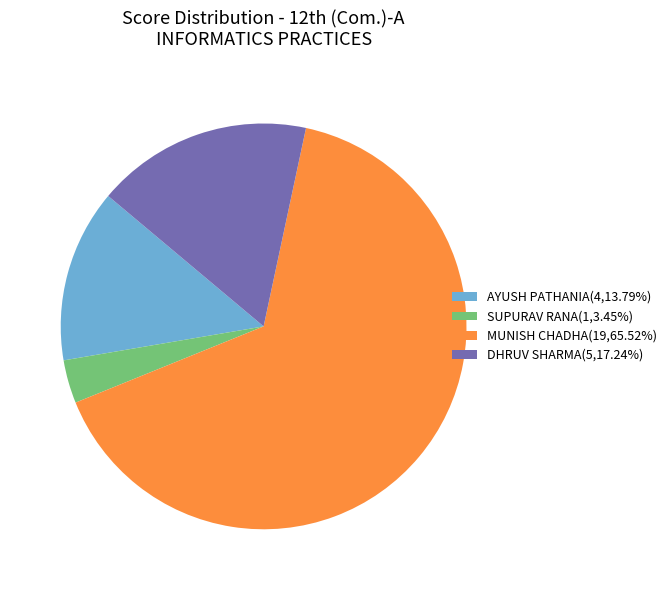

Which category has the smallest portion of the pie?

SUPURAV RANA